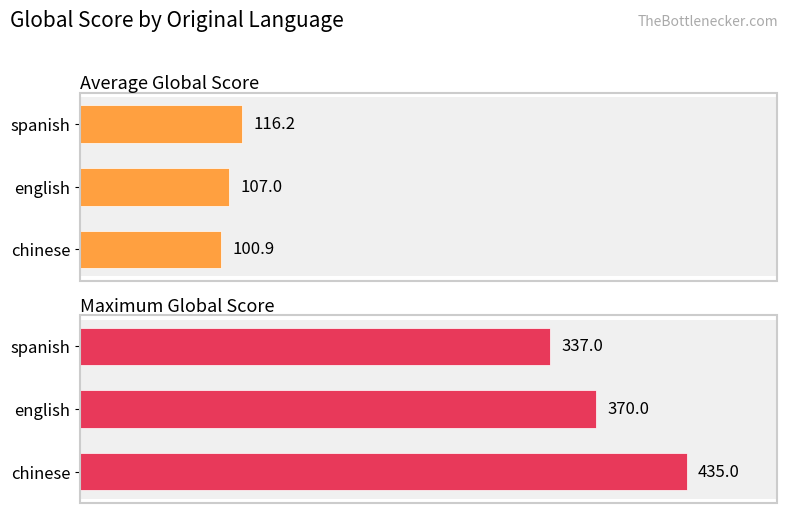

How many distinct data groups are displayed?

2